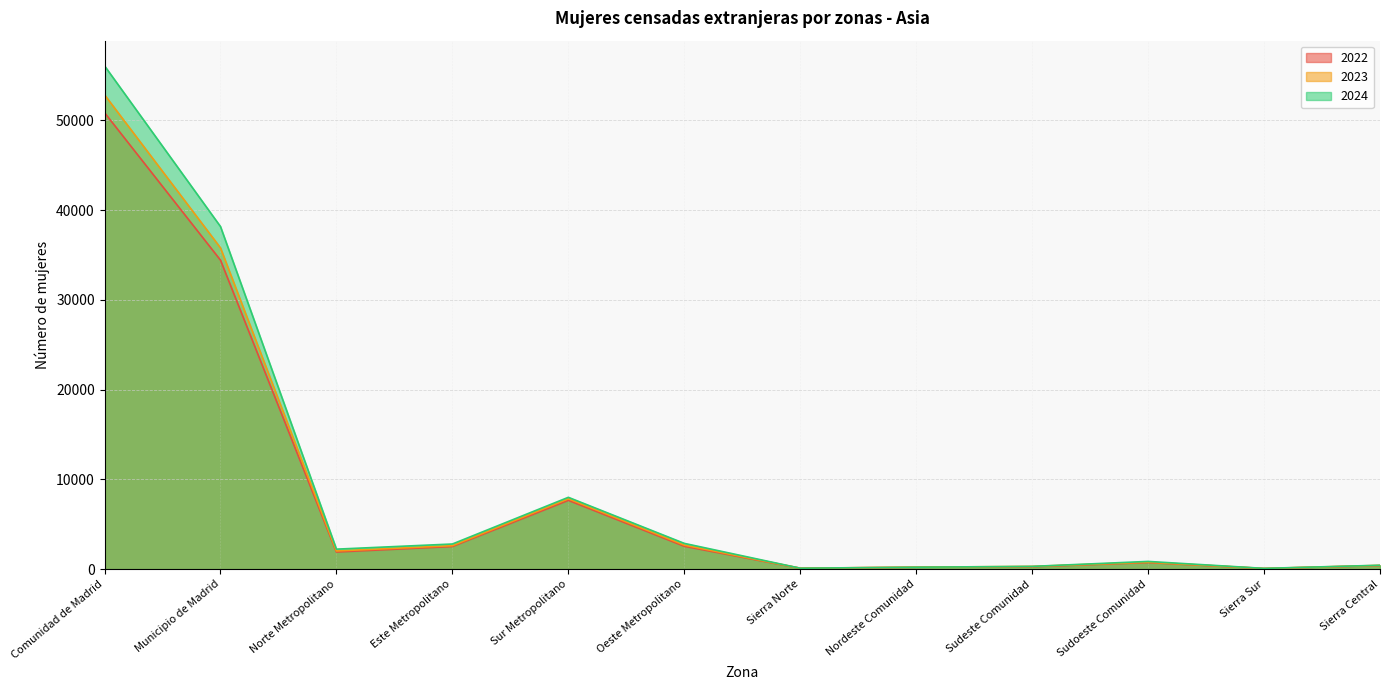

The 2024 series shows 592 at Sierra Central. True or false?

False